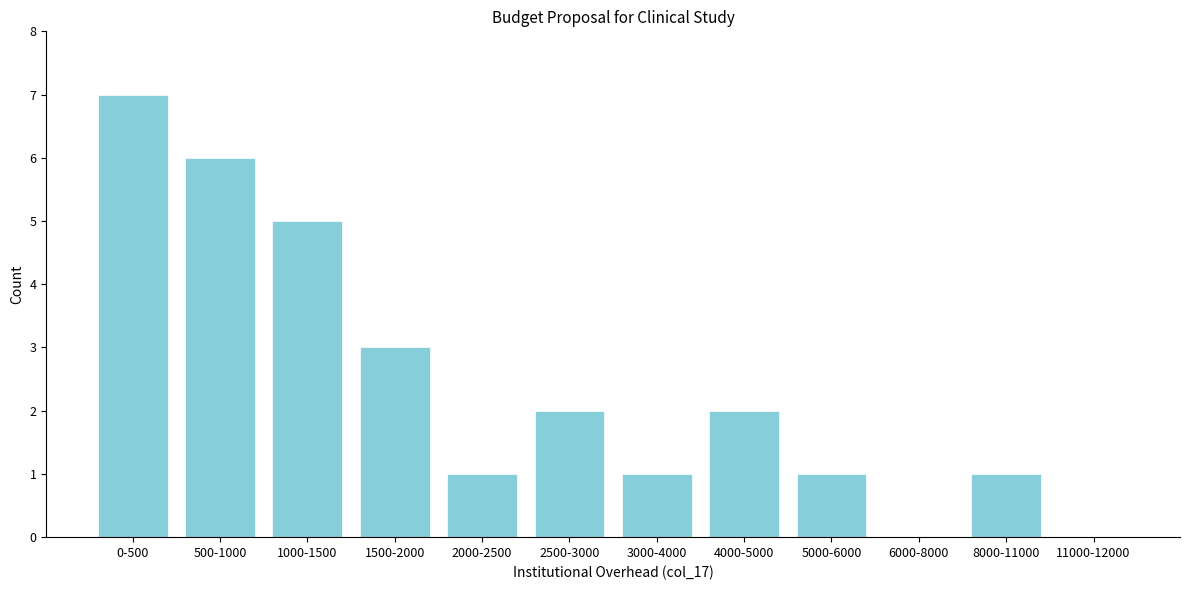

Reading left to right, transcribe all the data shown in this chart.

0-500=7	500-1000=6	1000-1500=5	1500-2000=3	2000-2500=1	2500-3000=2	3000-4000=1	4000-5000=2	5000-6000=1	6000-8000=0	8000-11000=1	11000-12000=0